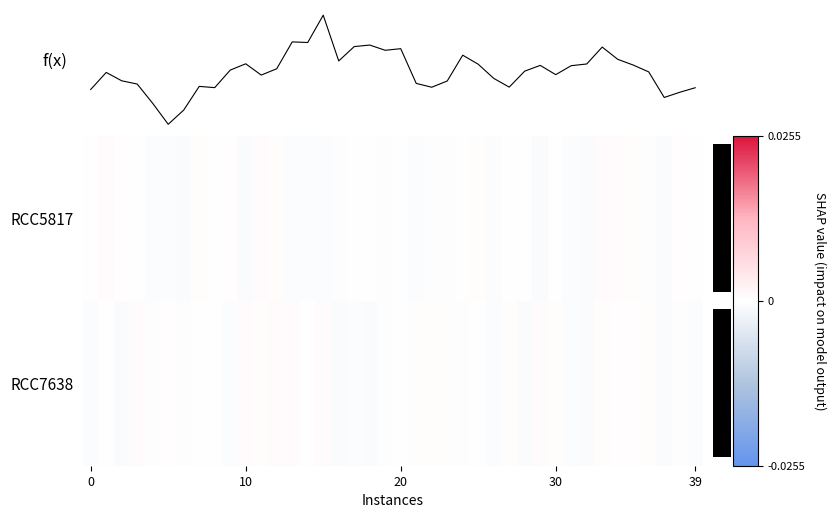

At which category is the sum across all series the highest?

12